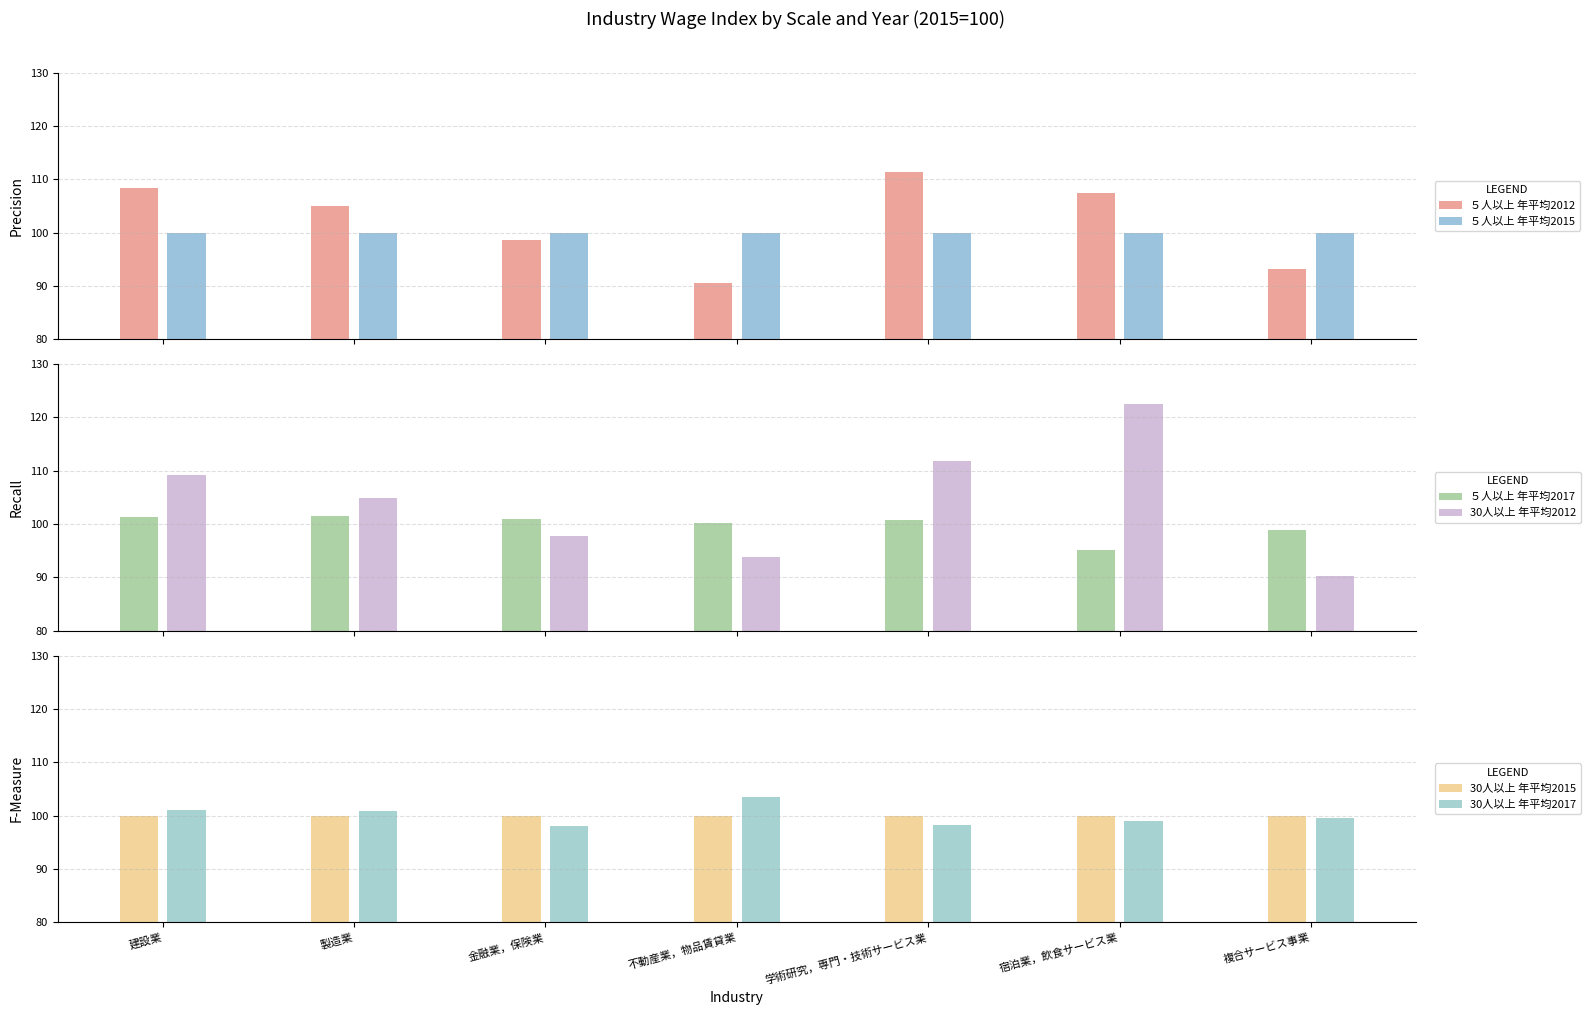

Reading left to right, what are all the values shown in this chart?

５人以上 年平均2012: 建設業=108.3	製造業=104.9	金融業，保険業=98.6	不動産業，物品賃貸業=90.6	学術研究，専門・技術サービス業=111.3	宿泊業，飲食サービス業=107.5	複合サービス事業=93.2
５人以上 年平均2015: 建設業=100.0	製造業=100.0	金融業，保険業=100.0	不動産業，物品賃貸業=100.0	学術研究，専門・技術サービス業=100.0	宿泊業，飲食サービス業=100.0	複合サービス事業=100.0
５人以上 年平均2017: 建設業=101.4	製造業=101.6	金融業，保険業=100.9	不動産業，物品賃貸業=100.2	学術研究，専門・技術サービス業=100.7	宿泊業，飲食サービス業=95.2	複合サービス事業=98.9
30人以上 年平均2012: 建設業=109.2	製造業=104.8	金融業，保険業=97.7	不動産業，物品賃貸業=93.9	学術研究，専門・技術サービス業=111.9	宿泊業，飲食サービス業=122.6	複合サービス事業=90.3
30人以上 年平均2015: 建設業=100.0	製造業=100.0	金融業，保険業=100.0	不動産業，物品賃貸業=100.0	学術研究，専門・技術サービス業=100.0	宿泊業，飲食サービス業=100.0	複合サービス事業=100.0
30人以上 年平均2017: 建設業=101.0	製造業=100.8	金融業，保険業=98.0	不動産業，物品賃貸業=103.4	学術研究，専門・技術サービス業=98.2	宿泊業，飲食サービス業=98.9	複合サービス事業=99.5